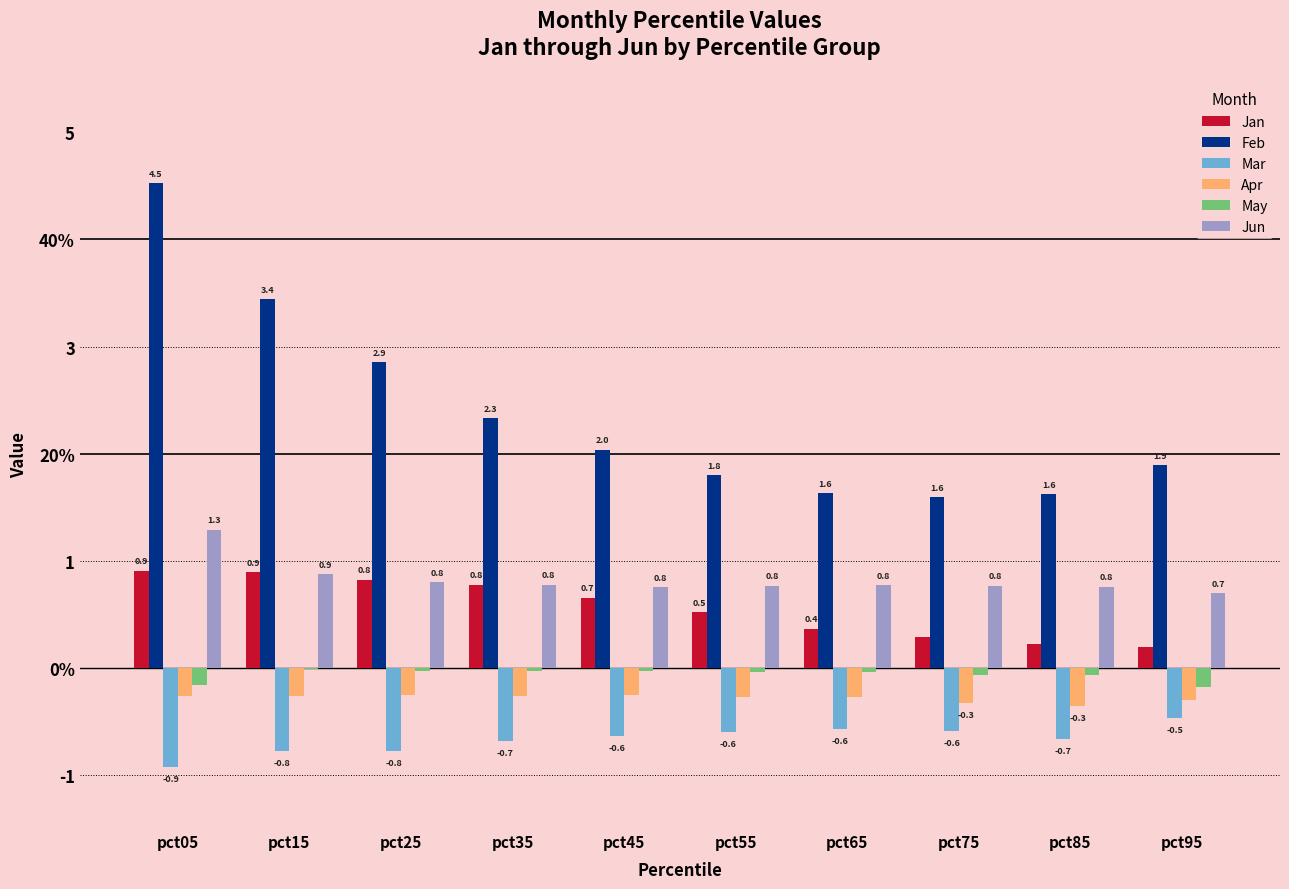

What is the value of the Jan bar at the 3rd from the left?

0.8